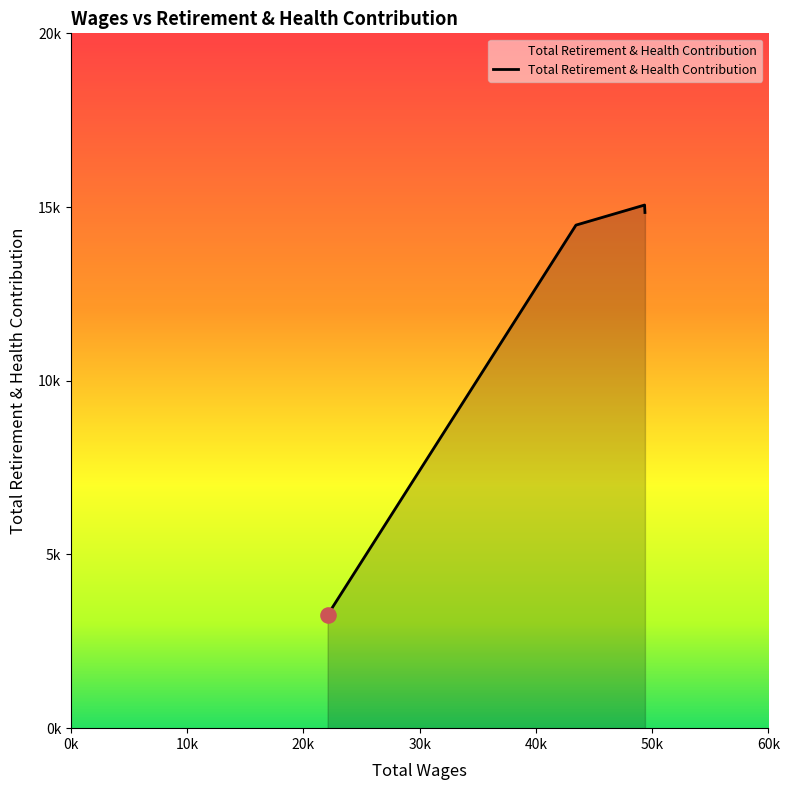

Does the chart have visible grid lines?

No